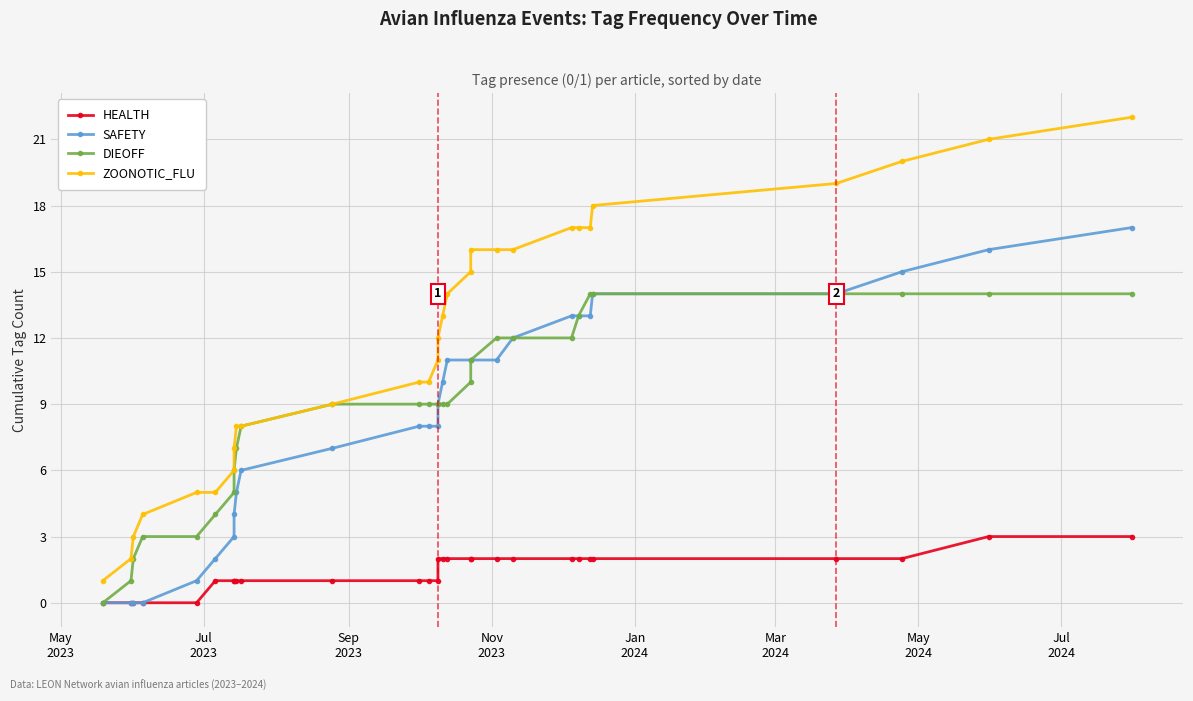

How many data points in DIEOFF are above 9?

12